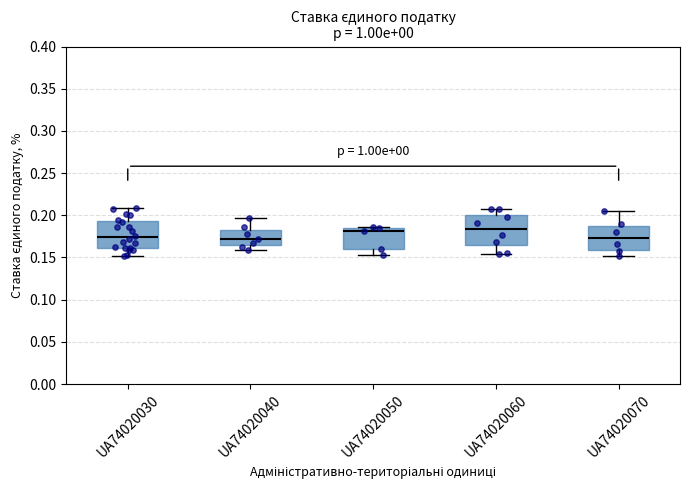

Reading left to right, read every box against the y-axis: the position of its median line, the range the box covers, and the ends of its whiskers. The values are not printed on the chart, so give them approximately, as read against the axis.

UA74020030: median 0.175, box 0.160 to 0.195, whiskers 0.150 to 0.210
UA74020040: median 0.170, box 0.165 to 0.180, whiskers 0.160 to 0.195
UA74020050: median 0.180, box 0.160 to 0.185, whiskers 0.155 to 0.185
UA74020060: median 0.185, box 0.165 to 0.200, whiskers 0.155 to 0.210
UA74020070: median 0.175, box 0.160 to 0.185, whiskers 0.150 to 0.205